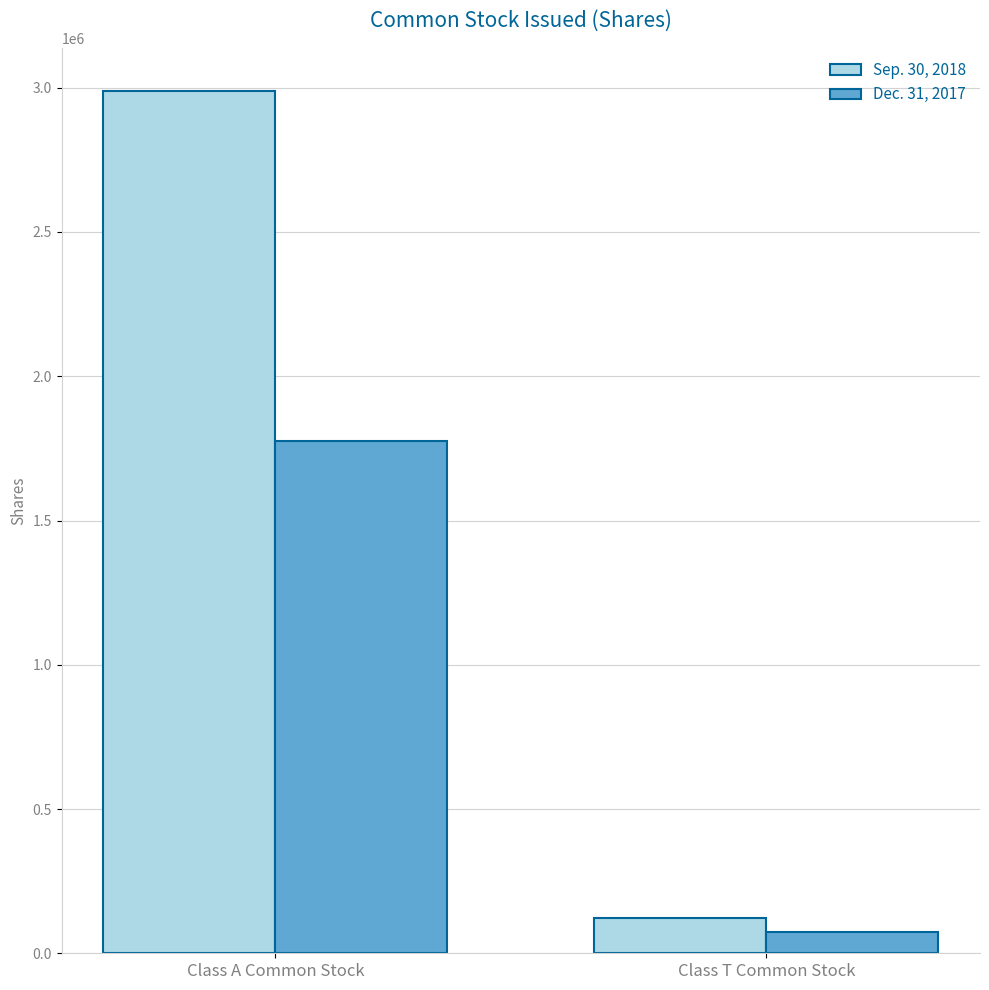

List the series in order of their peak value, highest first.

Sep. 30, 2018, Dec. 31, 2017